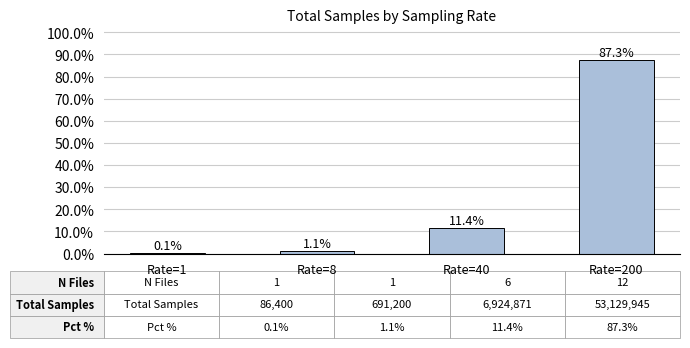

True or false: the data shows 1.1 at Rate=8.

True